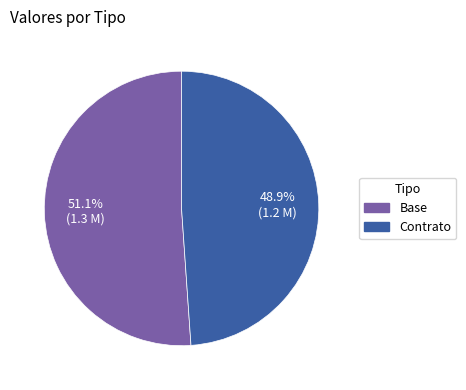

What percentage do Contrato and Base together represent?

100.0%